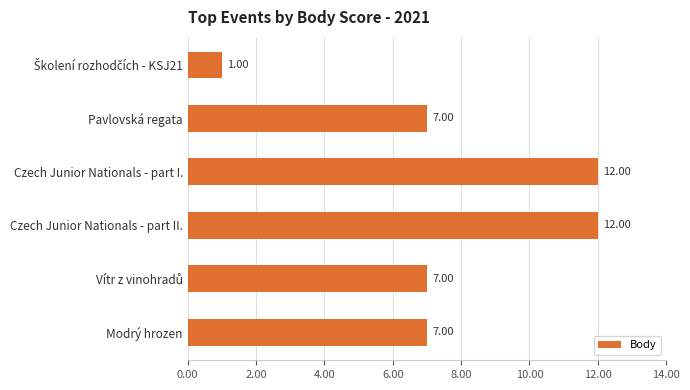

What is the label of the 2nd bar from the top?

Pavlovská regata